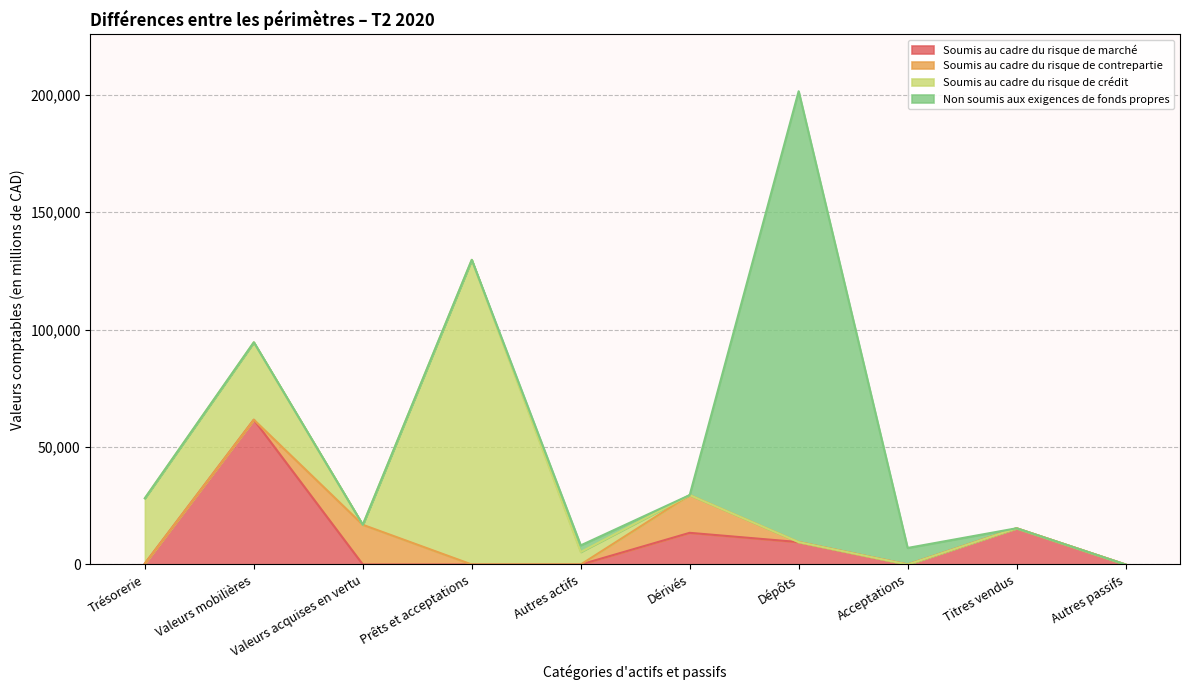

Which label corresponds to the smallest value in the chart?

Valeurs acquises en vertu